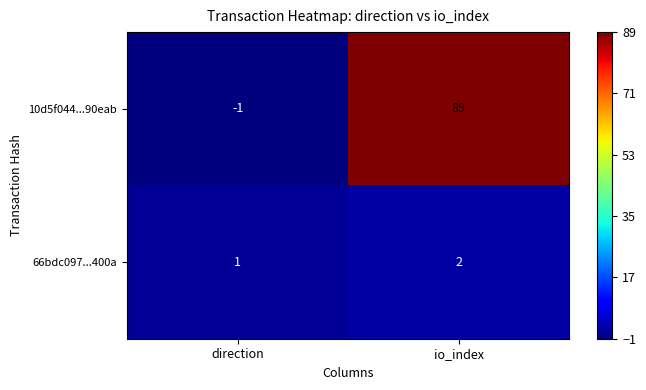

Which series has the largest total across all categories?

10d5f044...90eab